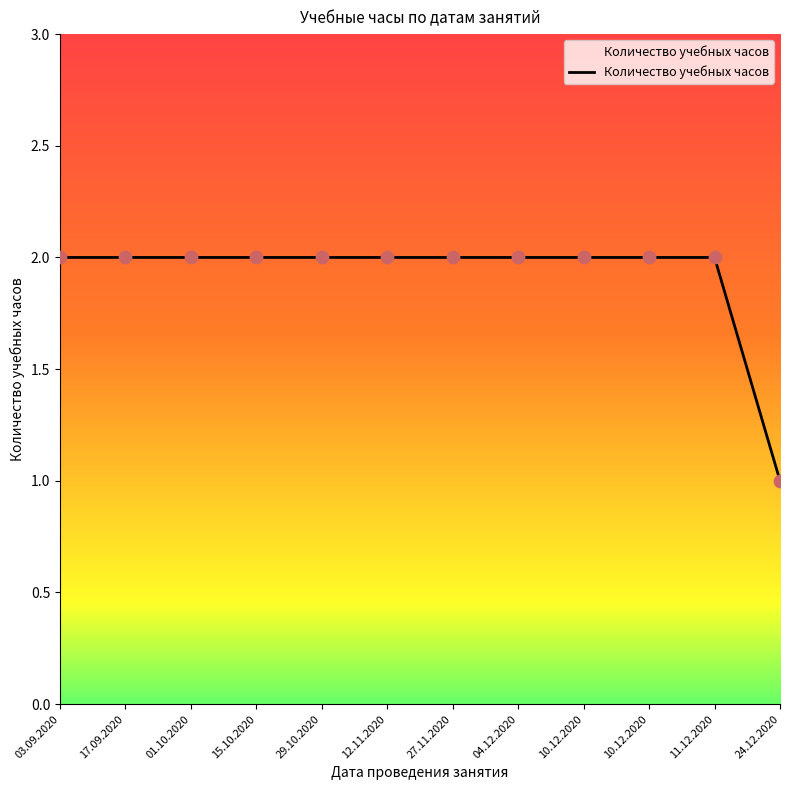

How many lines are shown in the chart?

1